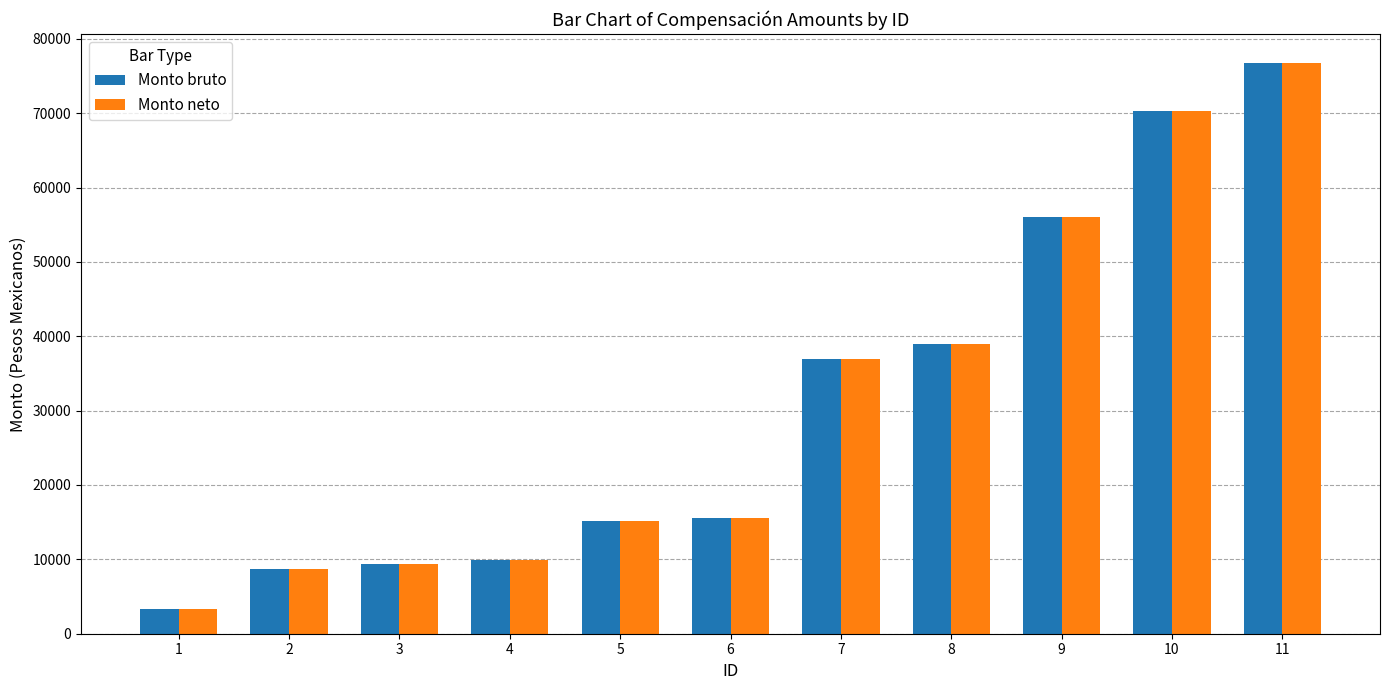

How many bars are there in each group?

2